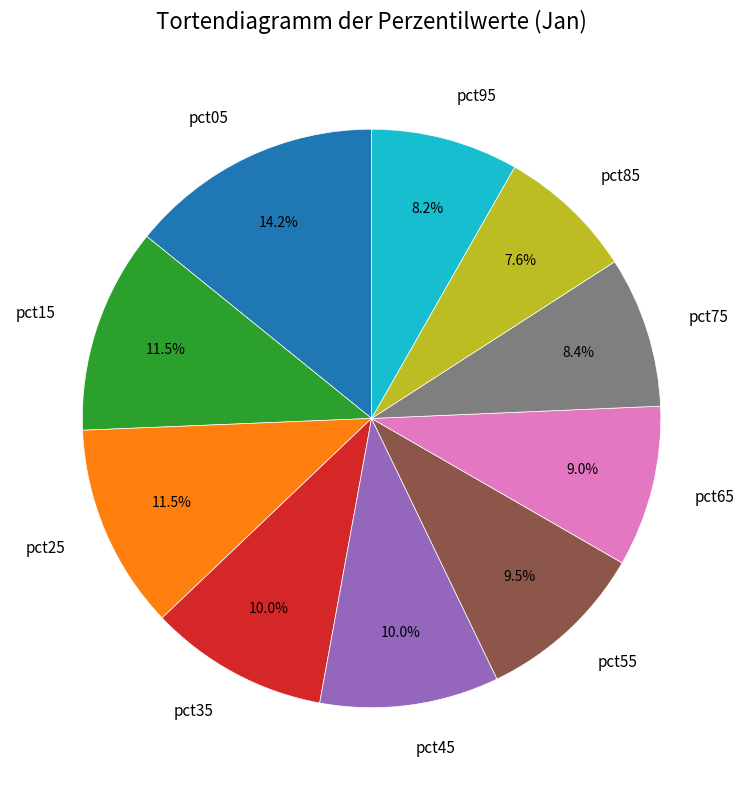

Count the number of slices in the pie.

10